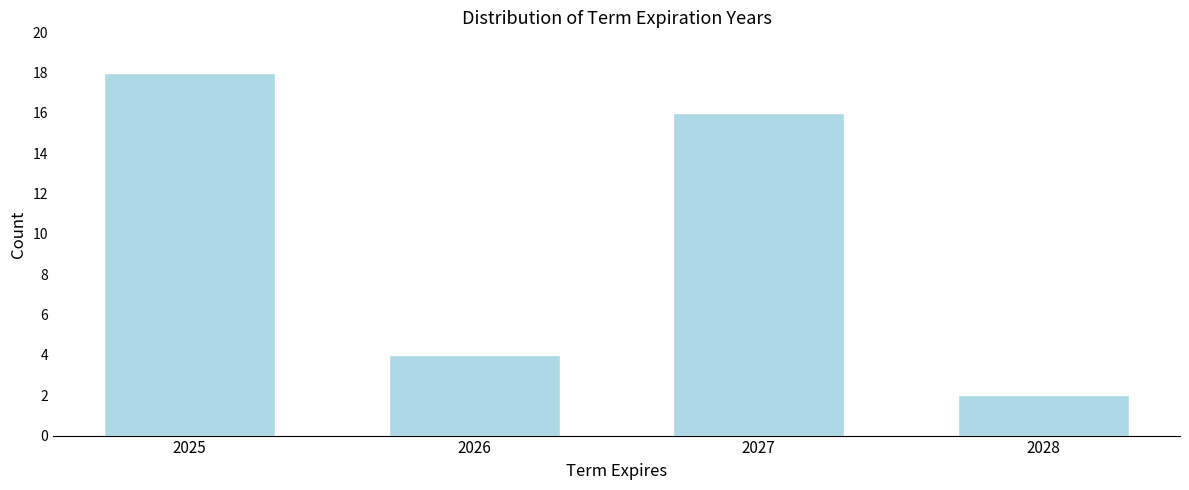

Reading left to right, what are all the values shown in this chart?

2025=18	2026=4	2027=16	2028=2